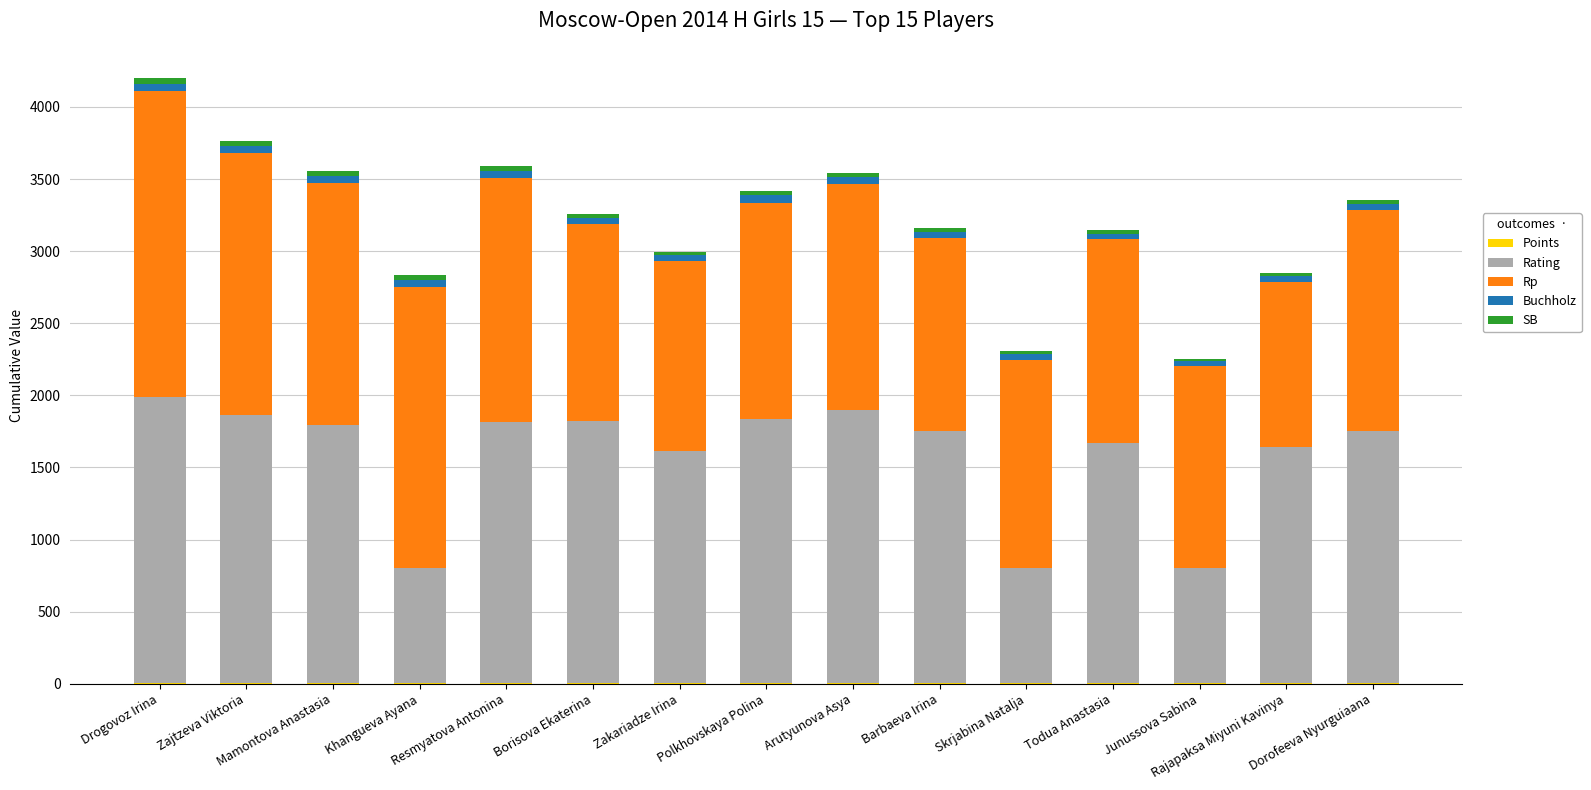

What is the sum of all SB values?

429.0